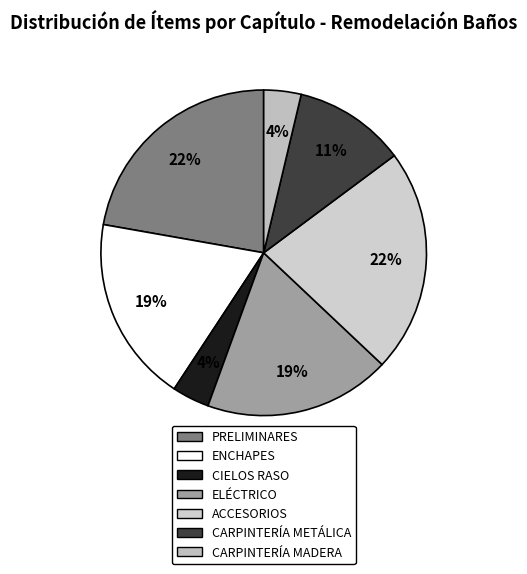

How many slices are in this pie chart?

7